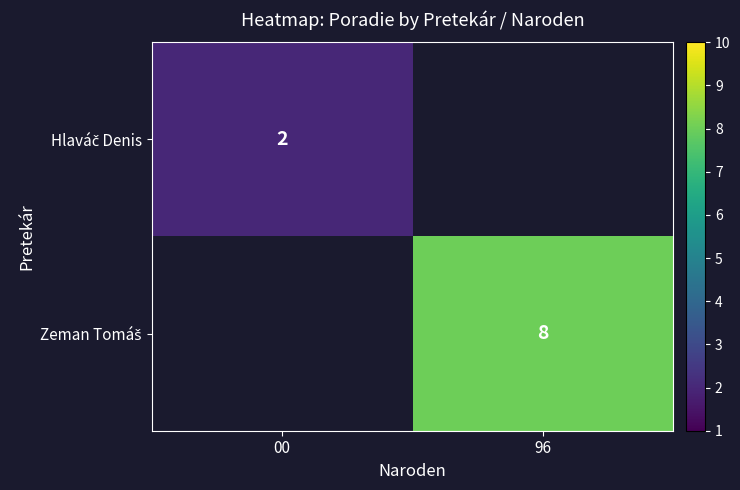

The Hlaváč Denis series shows 1.0 at 00. True or false?

False